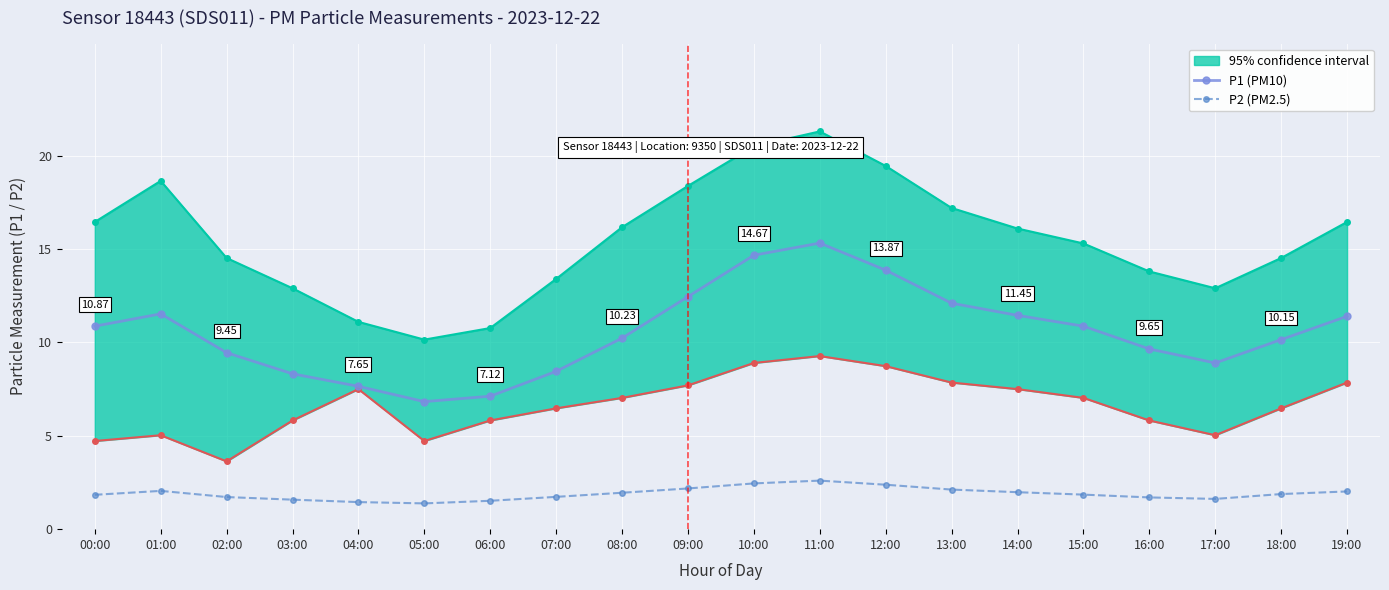

True or false: P2 (PM2.5) has a value of 1.7 at 16:00.

True